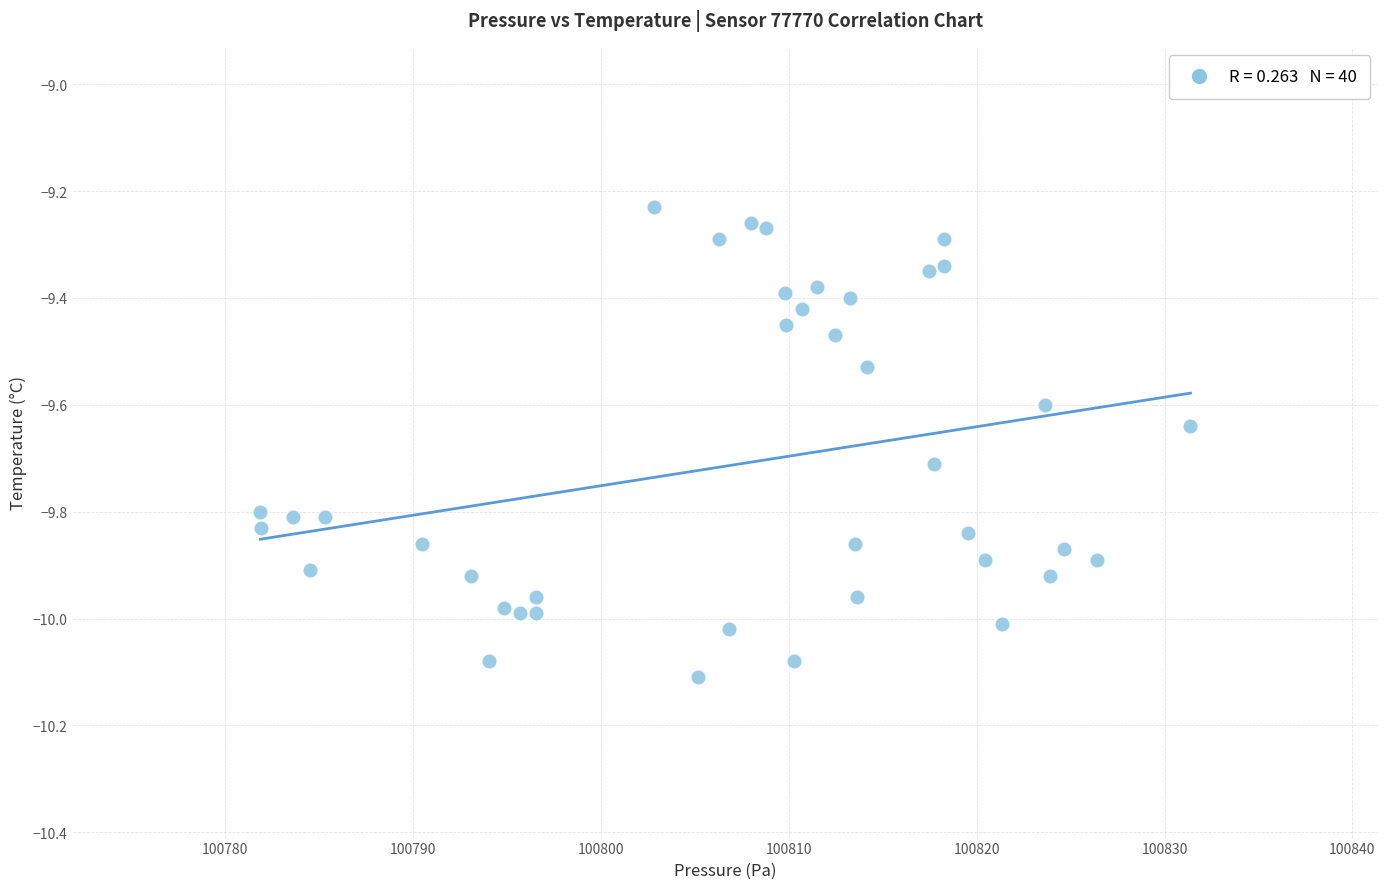

What is the range of Y values (max minus min)?

0.9